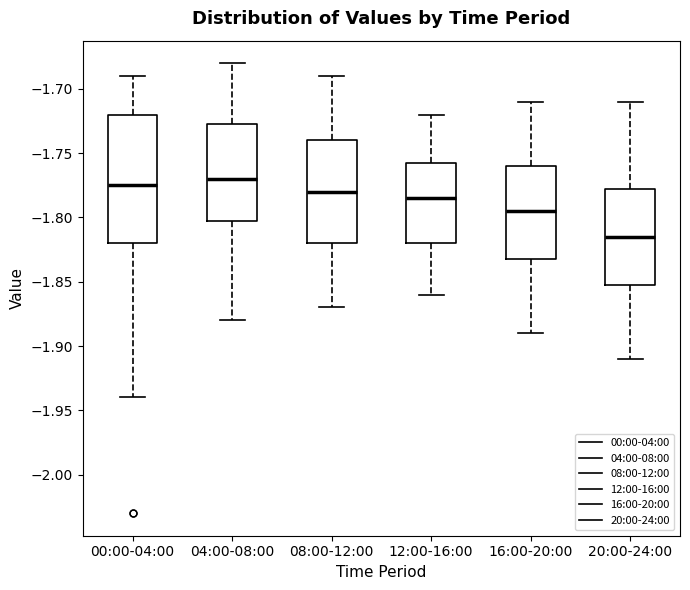

Reading left to right, transcribe this box plot: for each box, give where its median line is, the range the box spans, and where its two whiskers end, as read against the y-axis. The values are not printed on the chart, so give them approximately, as read against the axis.

00:00-04:00: median -1.775, box -1.820 to -1.720, whiskers -1.940 to -1.690
04:00-08:00: median -1.770, box -1.800 to -1.725, whiskers -1.880 to -1.680
08:00-12:00: median -1.780, box -1.820 to -1.740, whiskers -1.870 to -1.690
12:00-16:00: median -1.785, box -1.820 to -1.755, whiskers -1.860 to -1.720
16:00-20:00: median -1.795, box -1.830 to -1.760, whiskers -1.890 to -1.710
20:00-24:00: median -1.815, box -1.850 to -1.775, whiskers -1.910 to -1.710